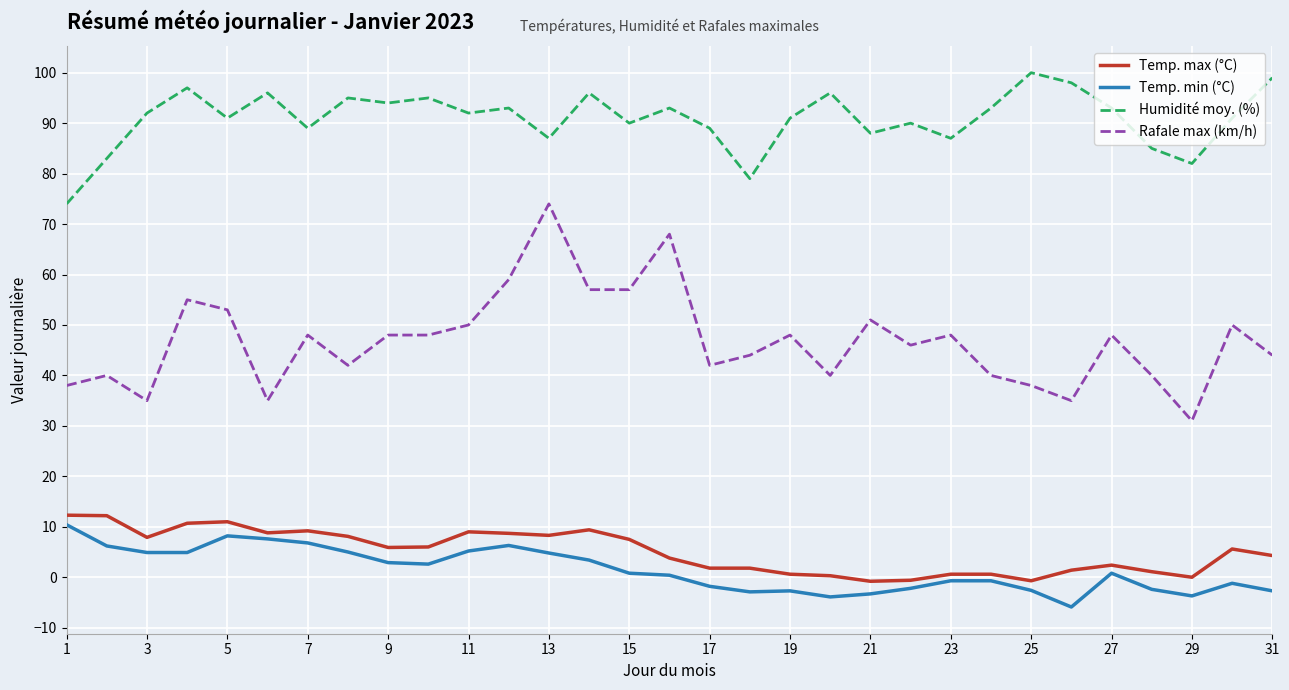

True or false: Humidité moy. (%) and Temp. max (°C) cross at least once.

False